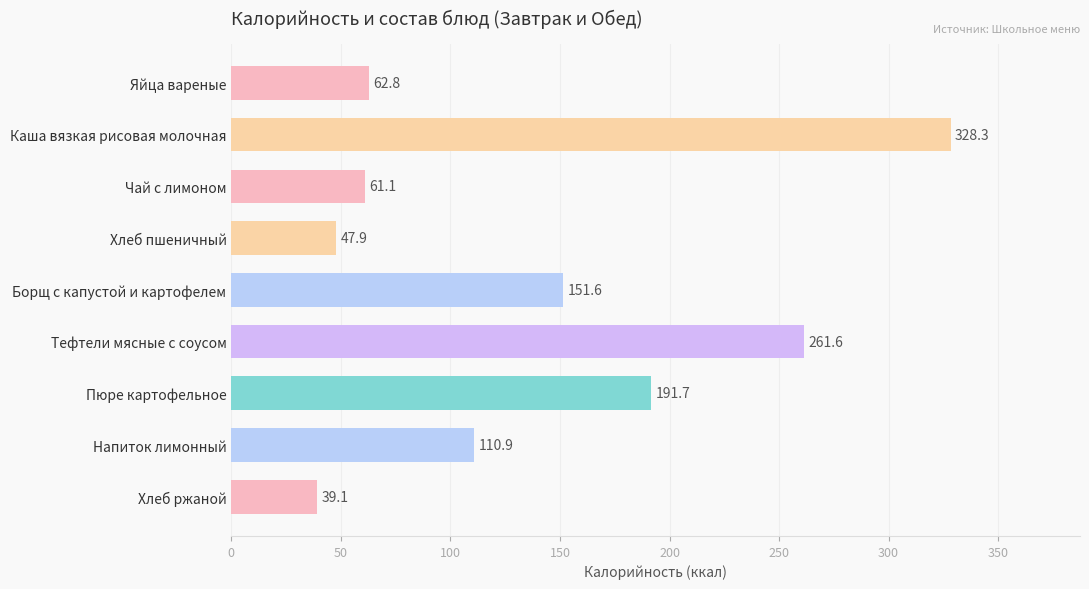

The value at Хлеб ржаной is 68.1. True or false?

False